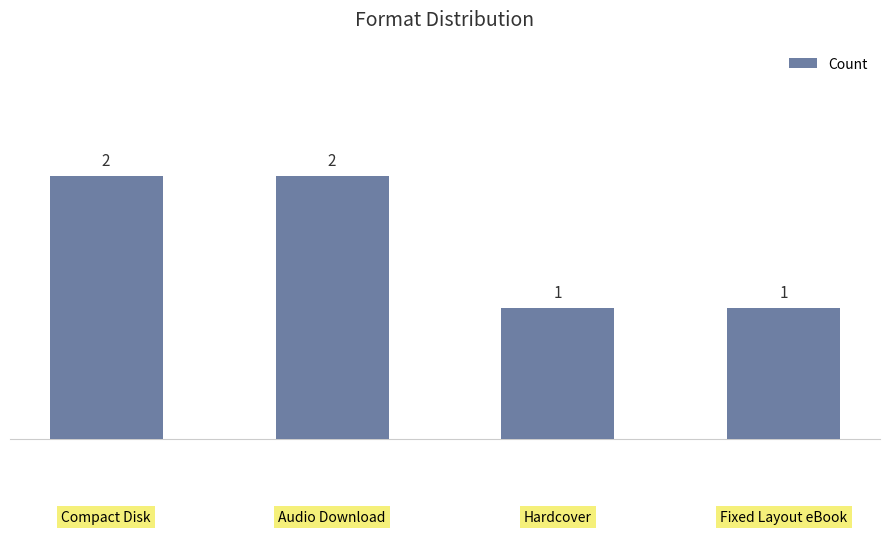

How many values are between 1 and 2?

4